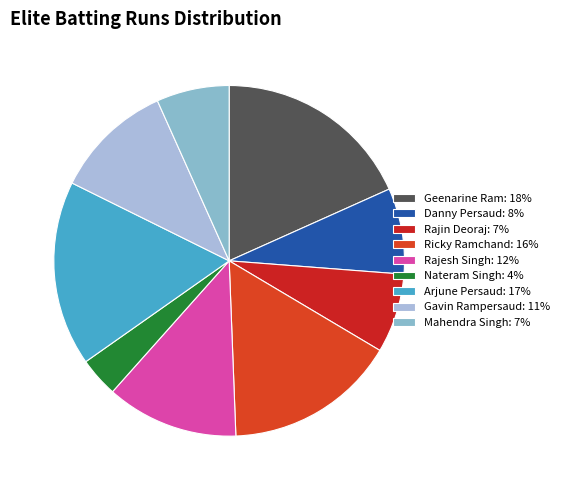

To the nearest percent, what percentage of the pie is Gavin Rampersaud?

11%